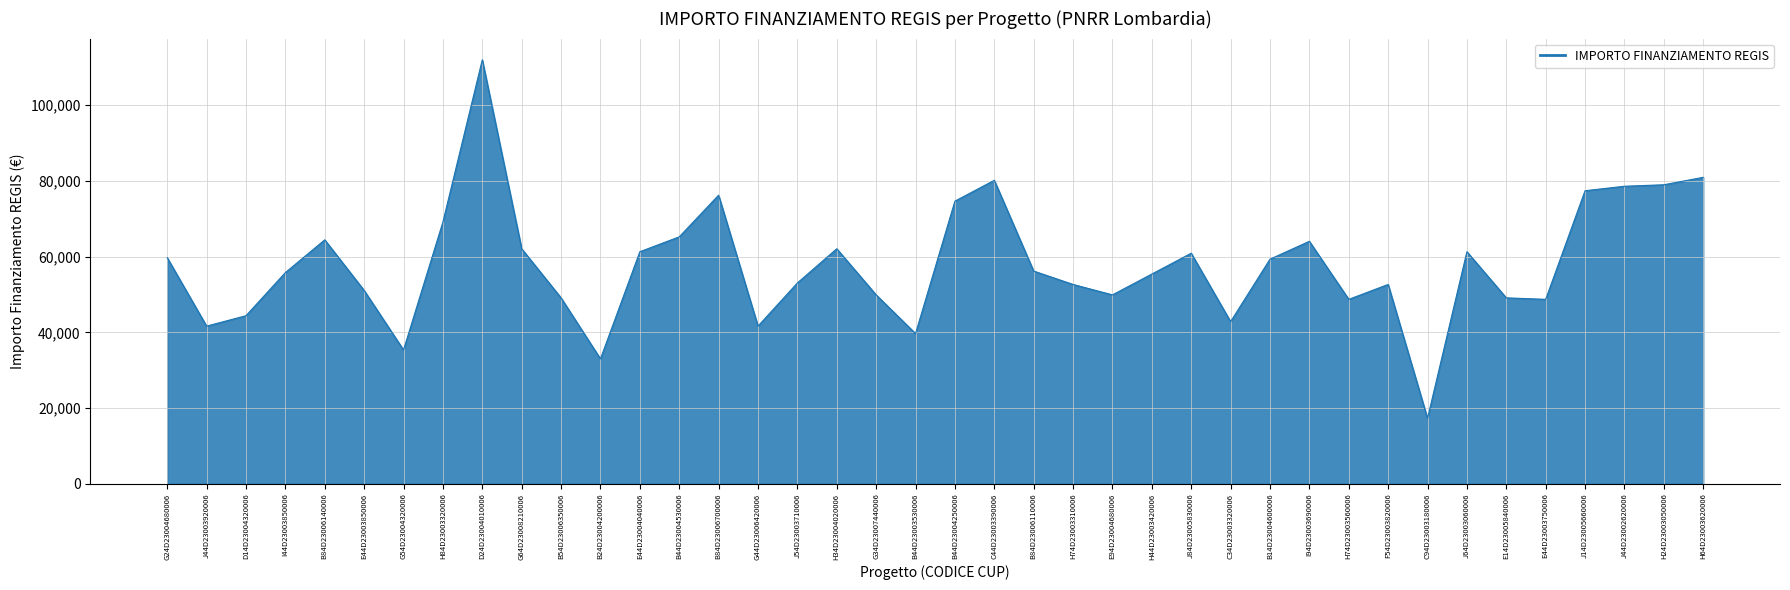

What is the minimum value shown in the chart?

17283.4